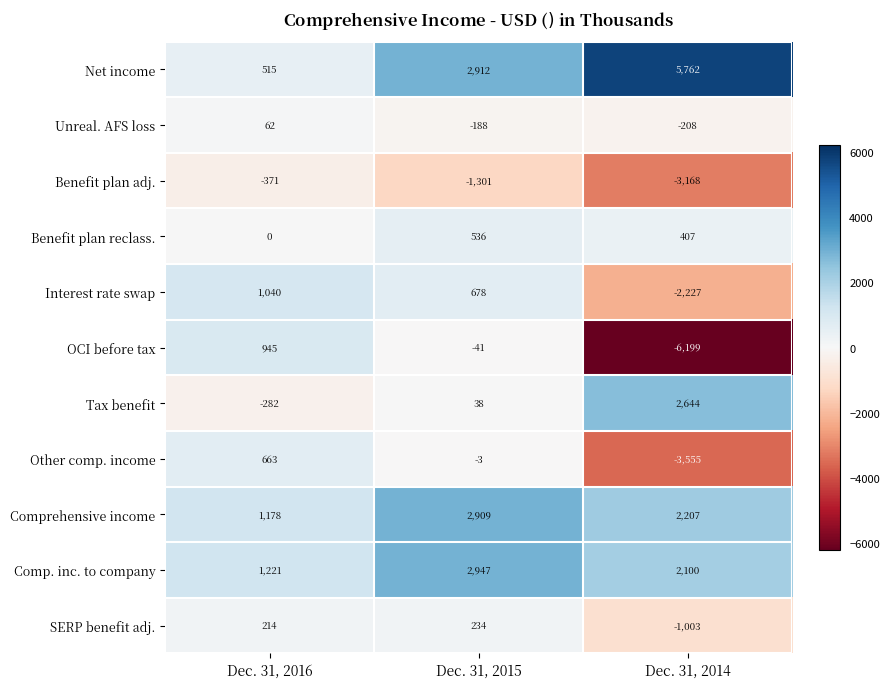

What is the difference between the second highest and minimum values in the Benefit plan adj. series?

1867